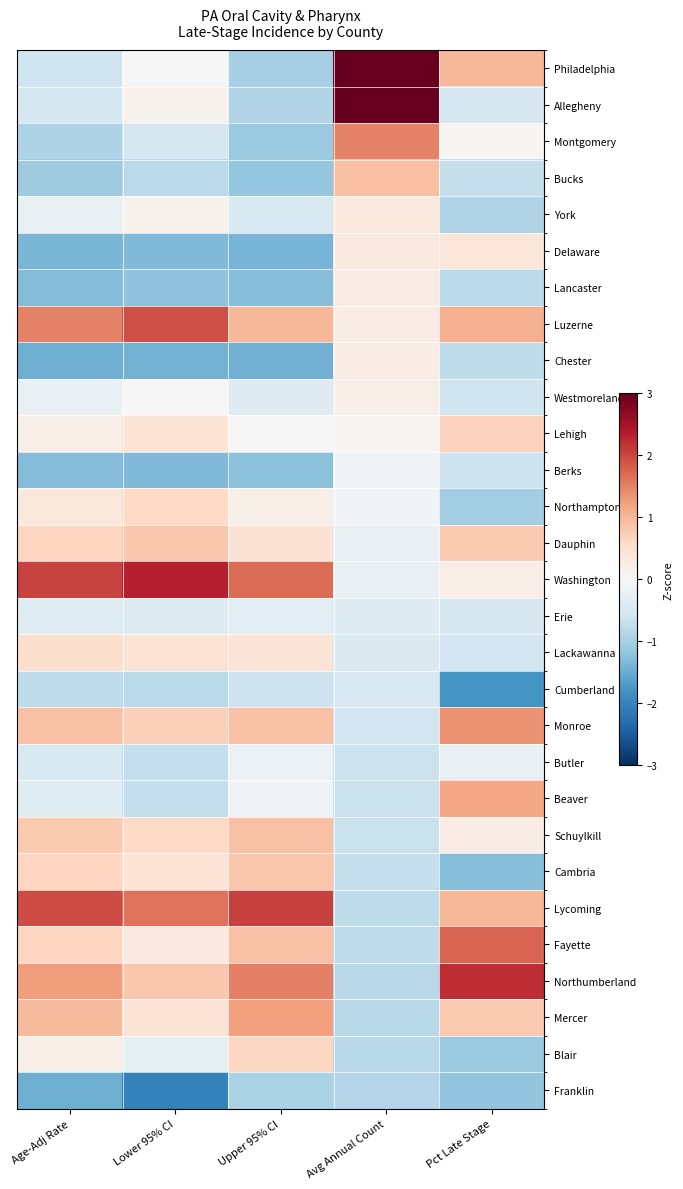

What is the maximum value shown in the chart?

3.1